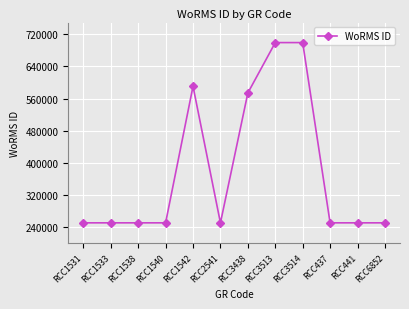

What is the maximum value shown in the chart?

699620